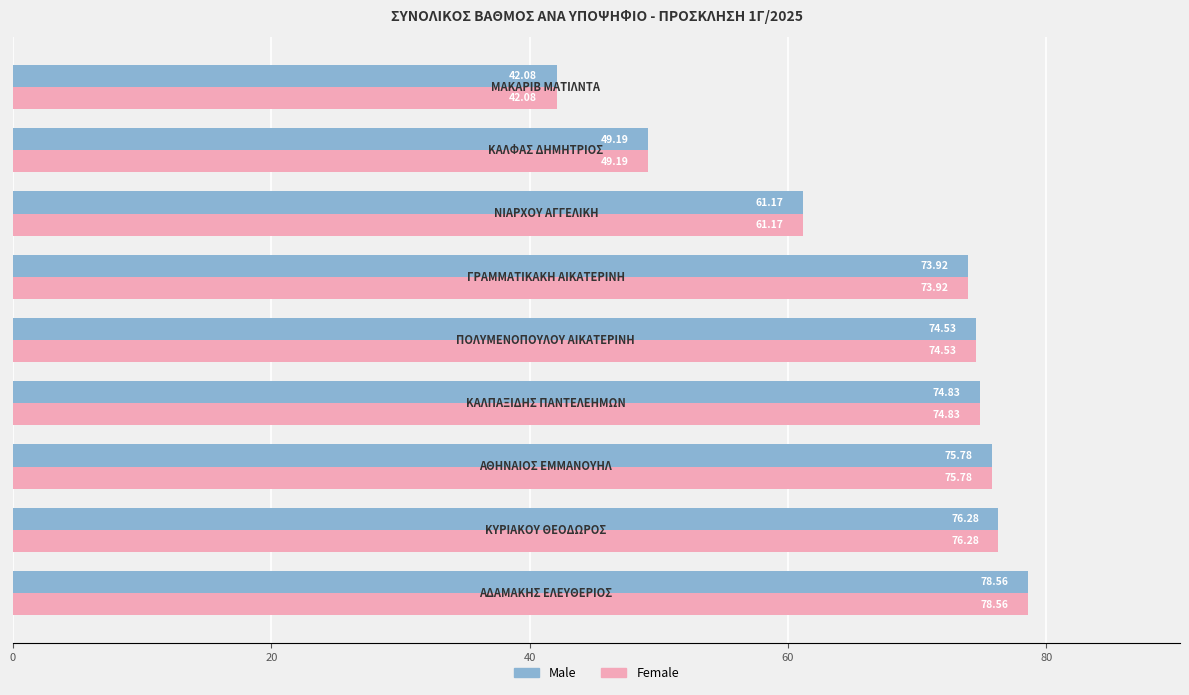

What is the difference between the second highest and second lowest values in the Female series?

27.1